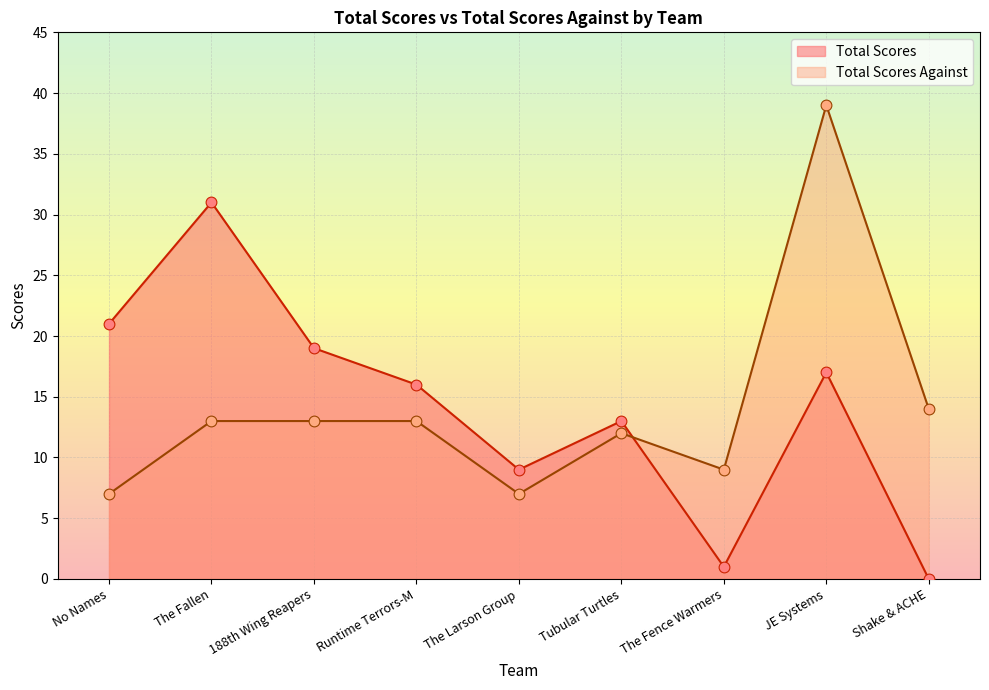

At which category is the sum across all series the highest?

JE Systems